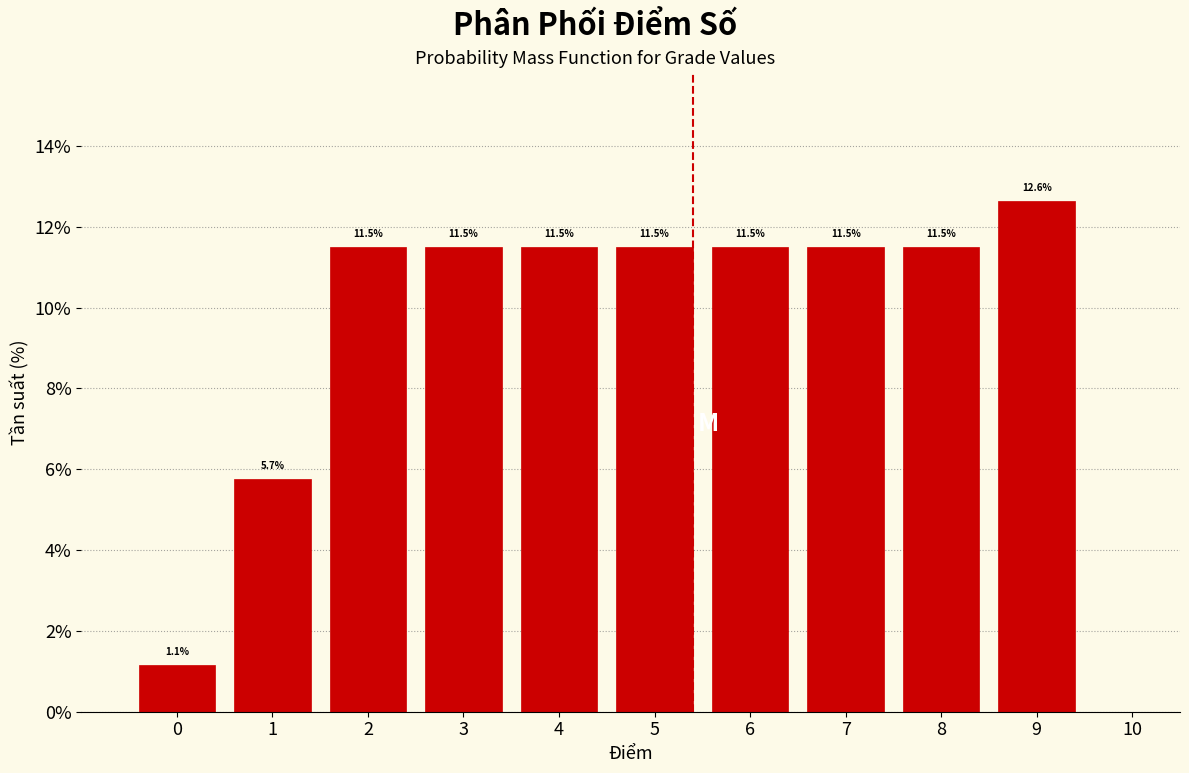

Reading left to right, transcribe this chart: for each bar, give the range it covers on the x-axis and its height.

-0.5 to 0.5: 1.1
0.5 to 1.5: 5.7
1.5 to 2.5: 11.5
2.5 to 3.5: 11.5
3.5 to 4.5: 11.5
4.5 to 5.5: 11.5
5.5 to 6.5: 11.5
6.5 to 7.5: 11.5
7.5 to 8.5: 11.5
8.5 to 9.5: 12.6